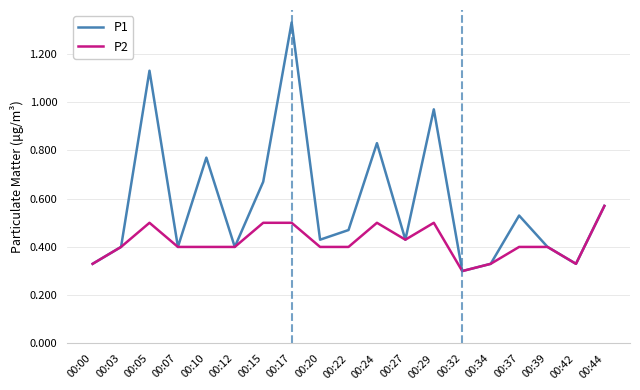

Which category has the highest value across all series?

00:17